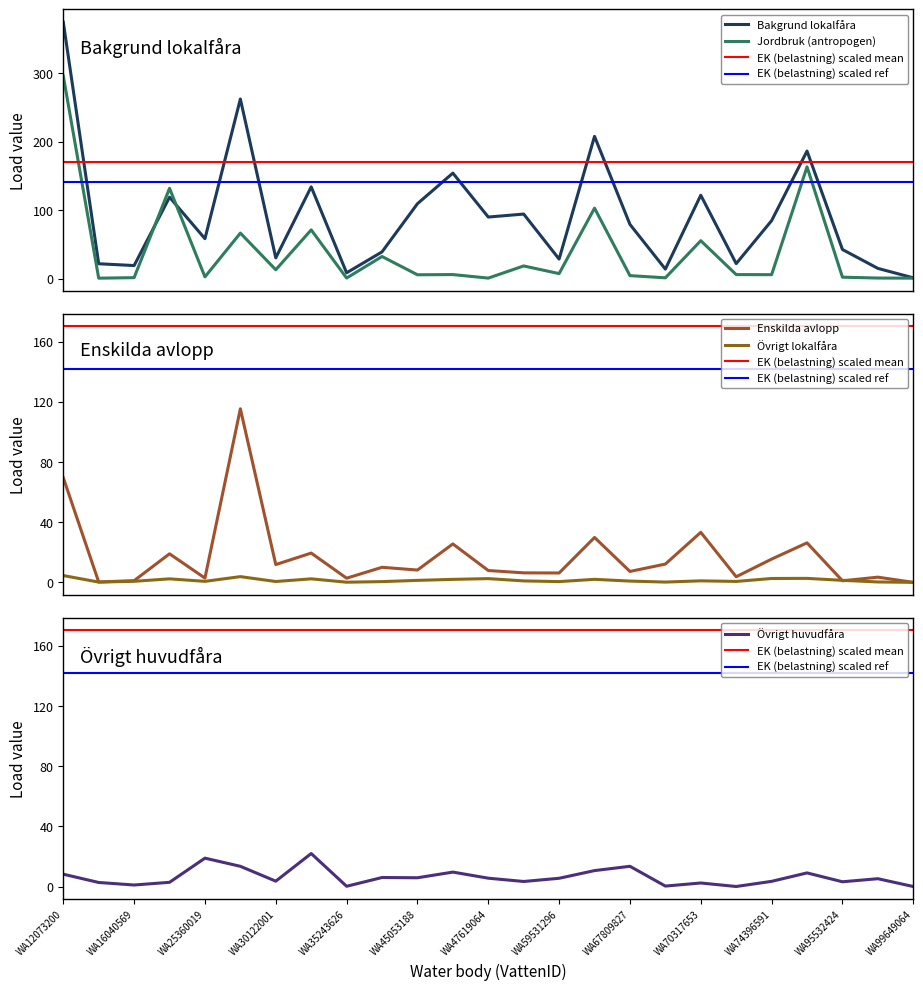

What is the approximate value of Bakgrund lokalfåra at WA23886706?

118.9